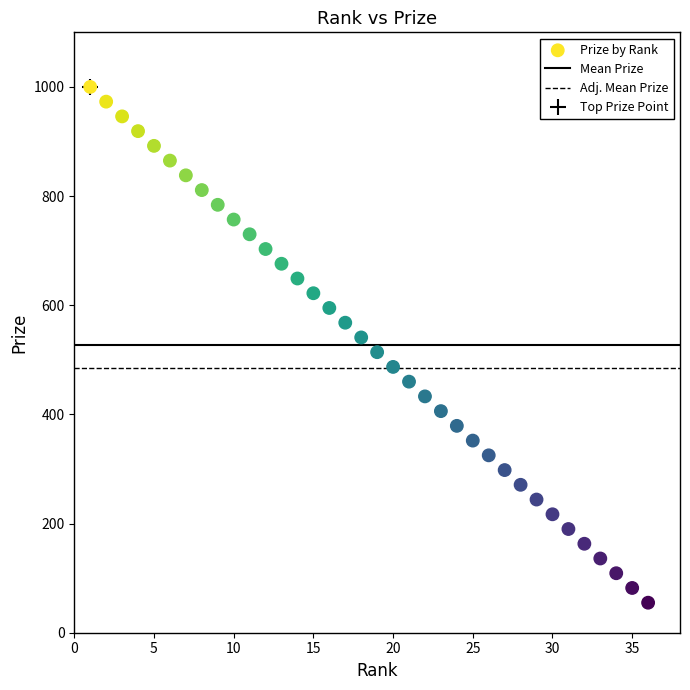

What is the range of Y values (max minus min)?

945